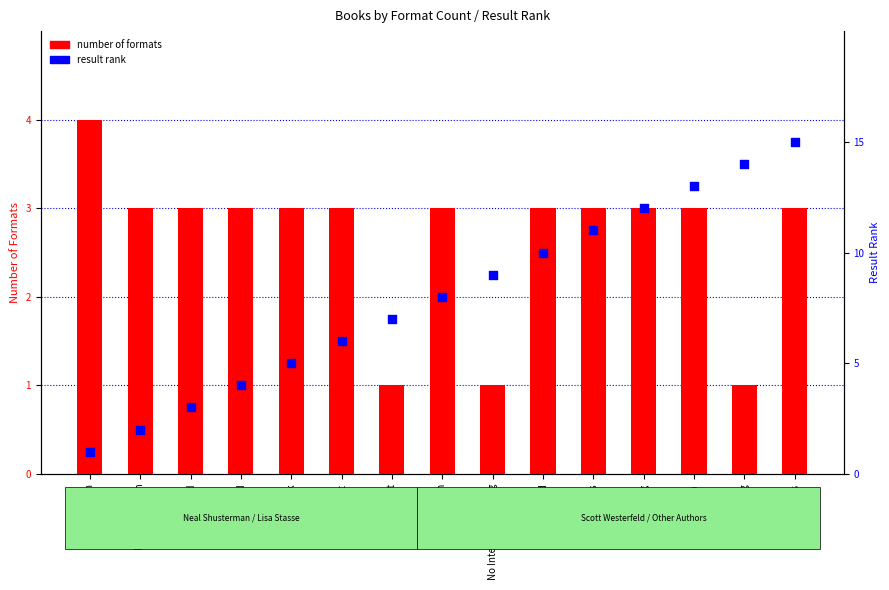

Which series contains the highest Y value?

result rank